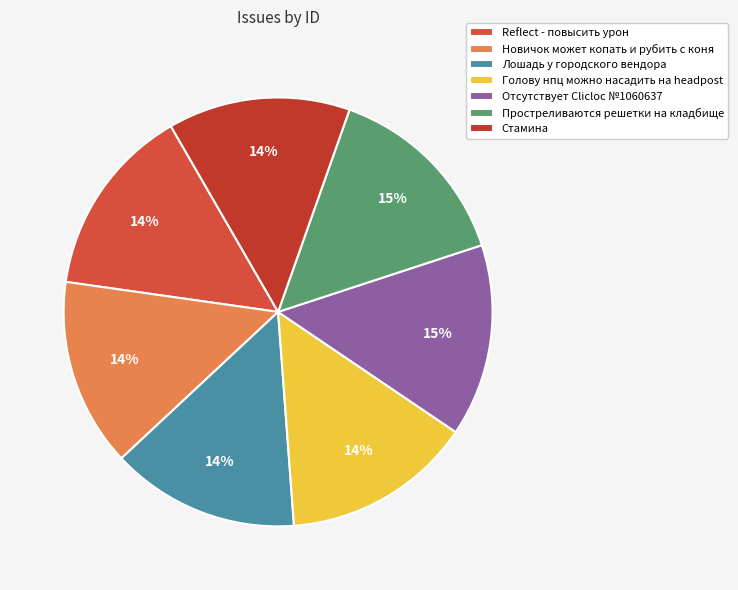

What percentage do Reflect - повысить урон and Лошадь у городского вендора together represent?

28.7%